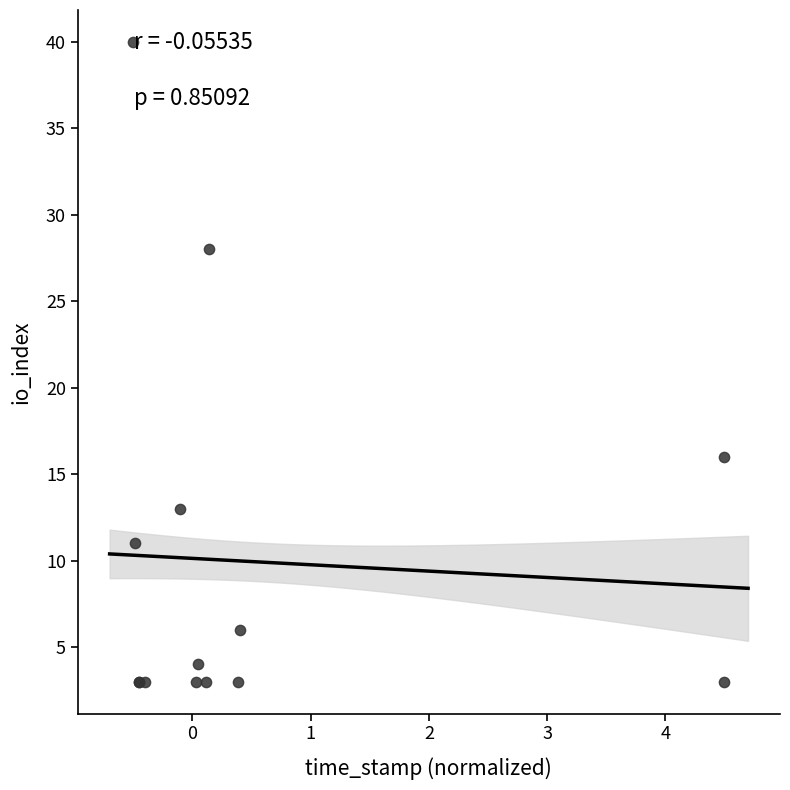

What Y value in the scatter plot is closest to 21?

16